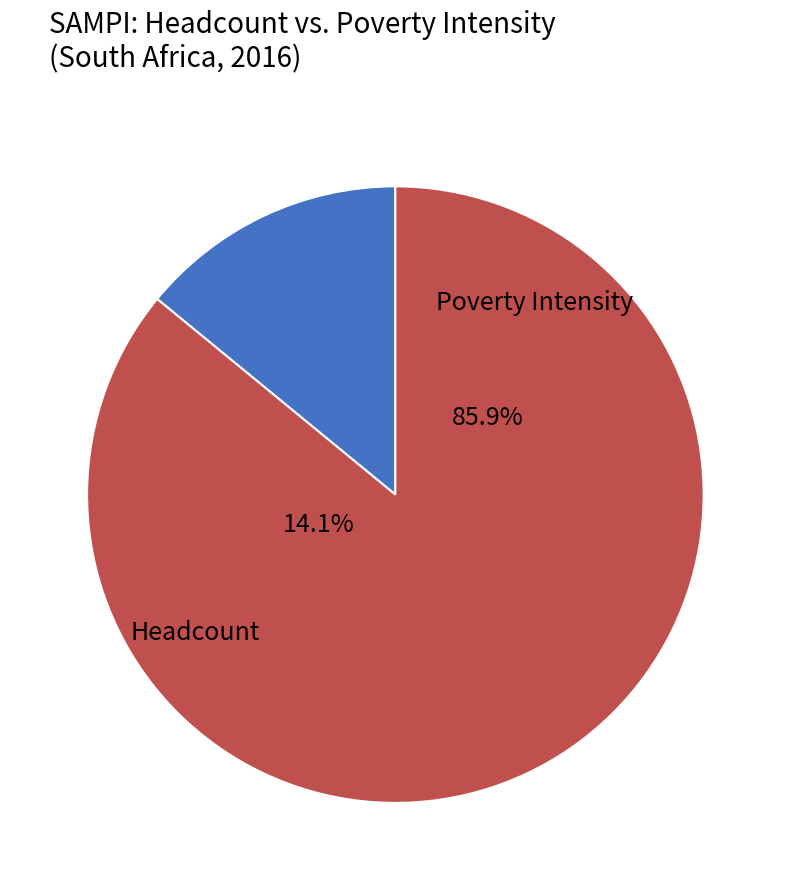

Approximately how many times larger is the value at Poverty Intensity compared to Headcount?

6.1